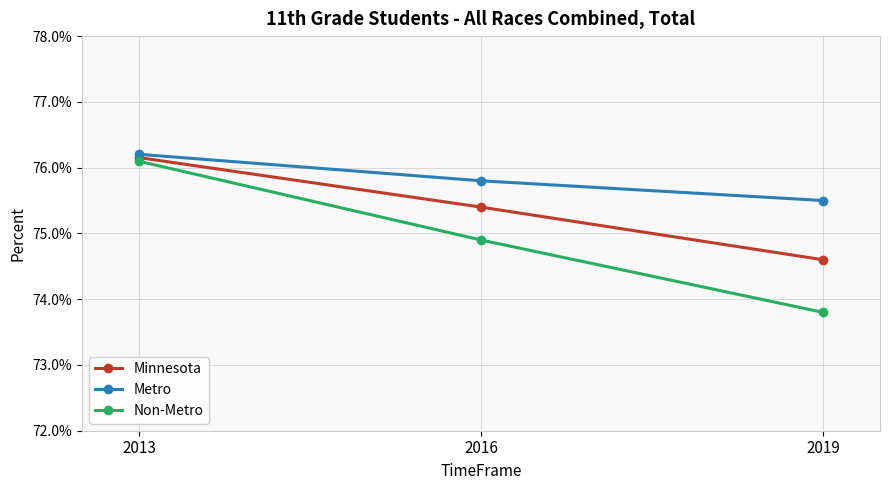

What are all the series names shown in the legend?

Minnesota, Metro, Non-Metro